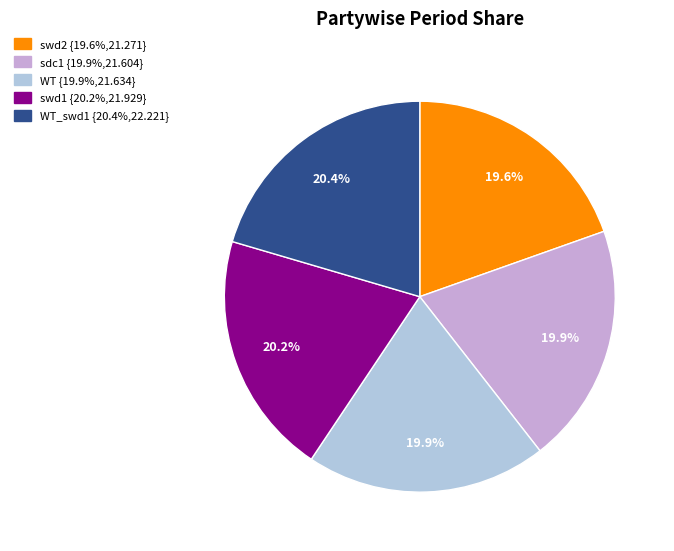

Does any single category account for the majority?

No